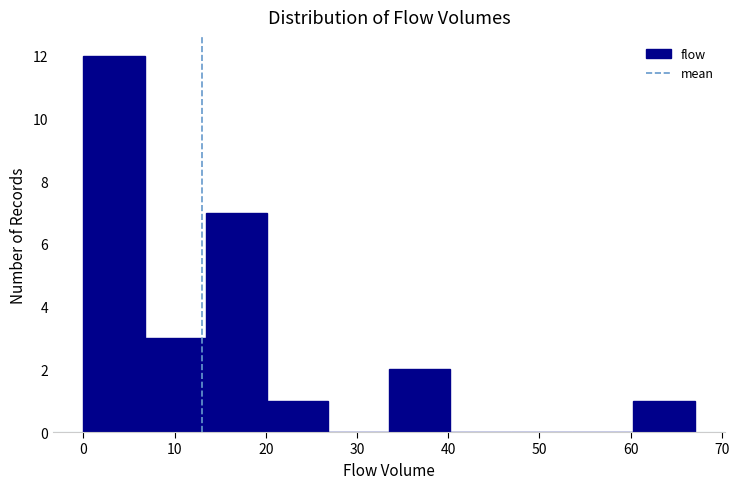

Reading left to right, transcribe this chart: for each bar, give the range it covers on the x-axis and its height. Neither the bar edges nor the heights are printed on the chart, so give them approximately, as read against the axes.

0.0 to 6.7: 12
6.7 to 13.4: 3
13.4 to 20.1: 7
20.1 to 26.8: 1
26.8 to 33.5: 0
33.5 to 40.2: 2
40.2 to 46.9: 0
46.9 to 53.6: 0
53.6 to 60.3: 0
60.3 to 67.0: 1